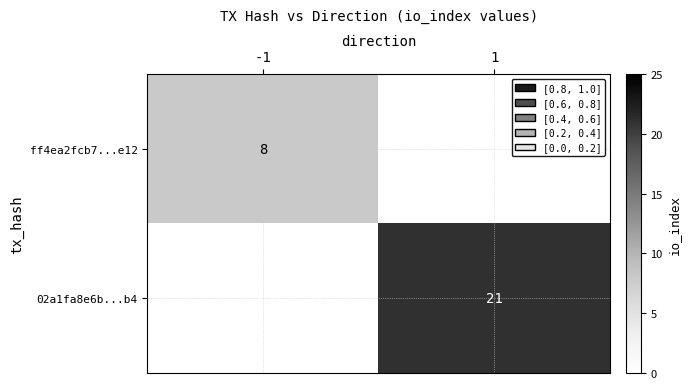

The value of ff4ea2fcb7...e12 at -1 is 4. True or false?

False